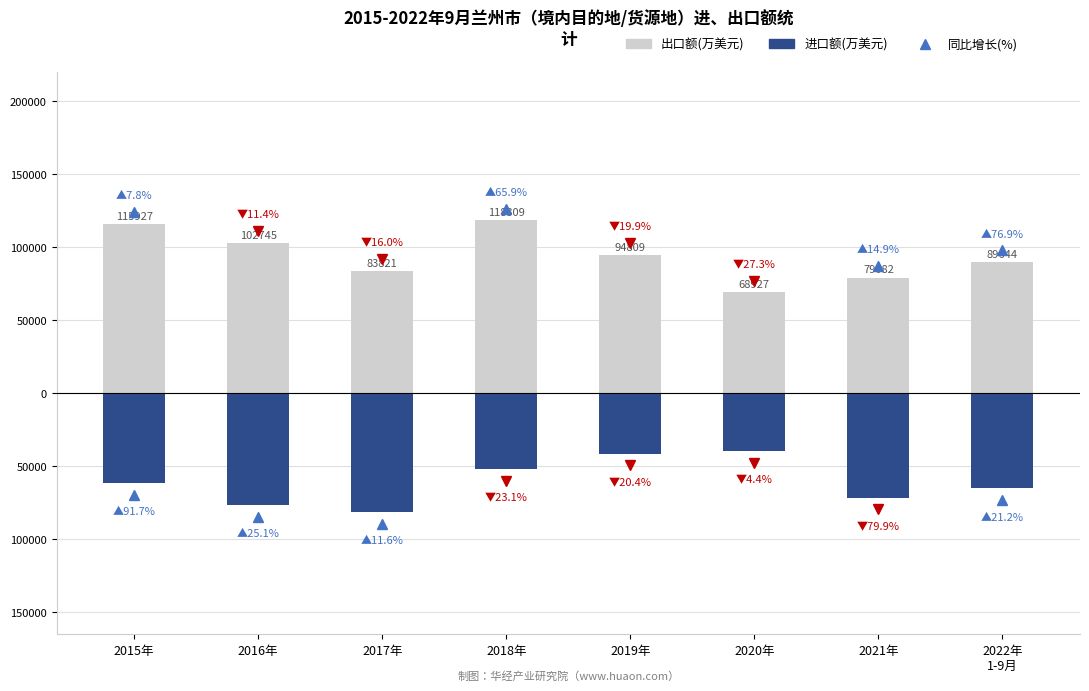

Where is 出口额(万美元) nearest to the value 93618?

2019年